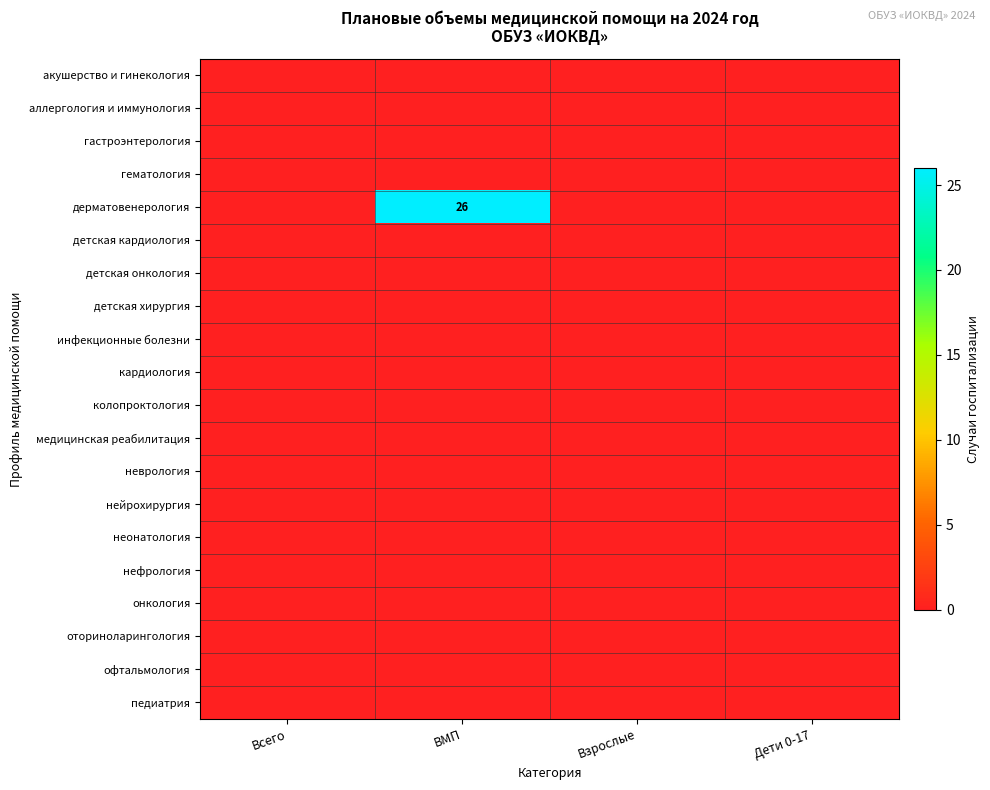

At which label is инфекционные болезни closest to 0?

Всего